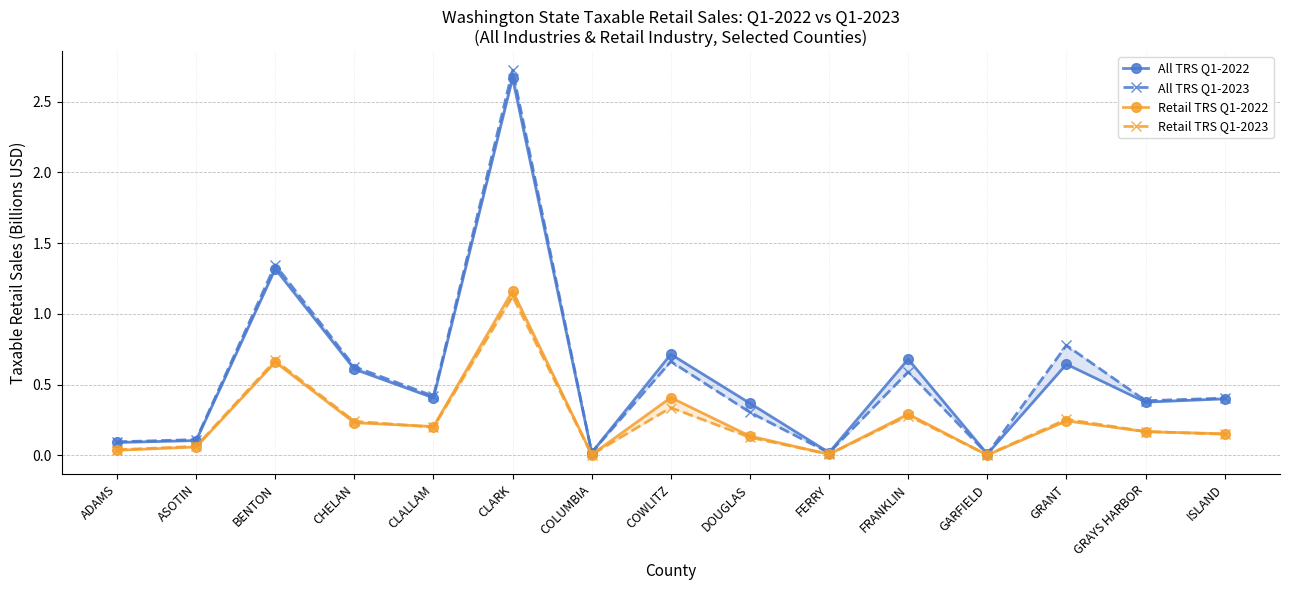

Which category has the highest value across all series?

CLARK